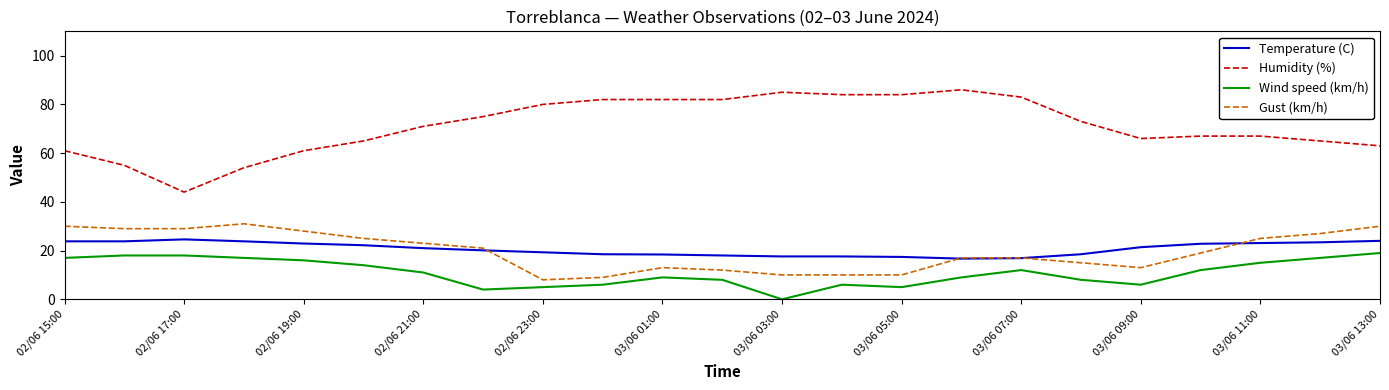

What is the sum of all Wind speed (km/h) values?

252.0